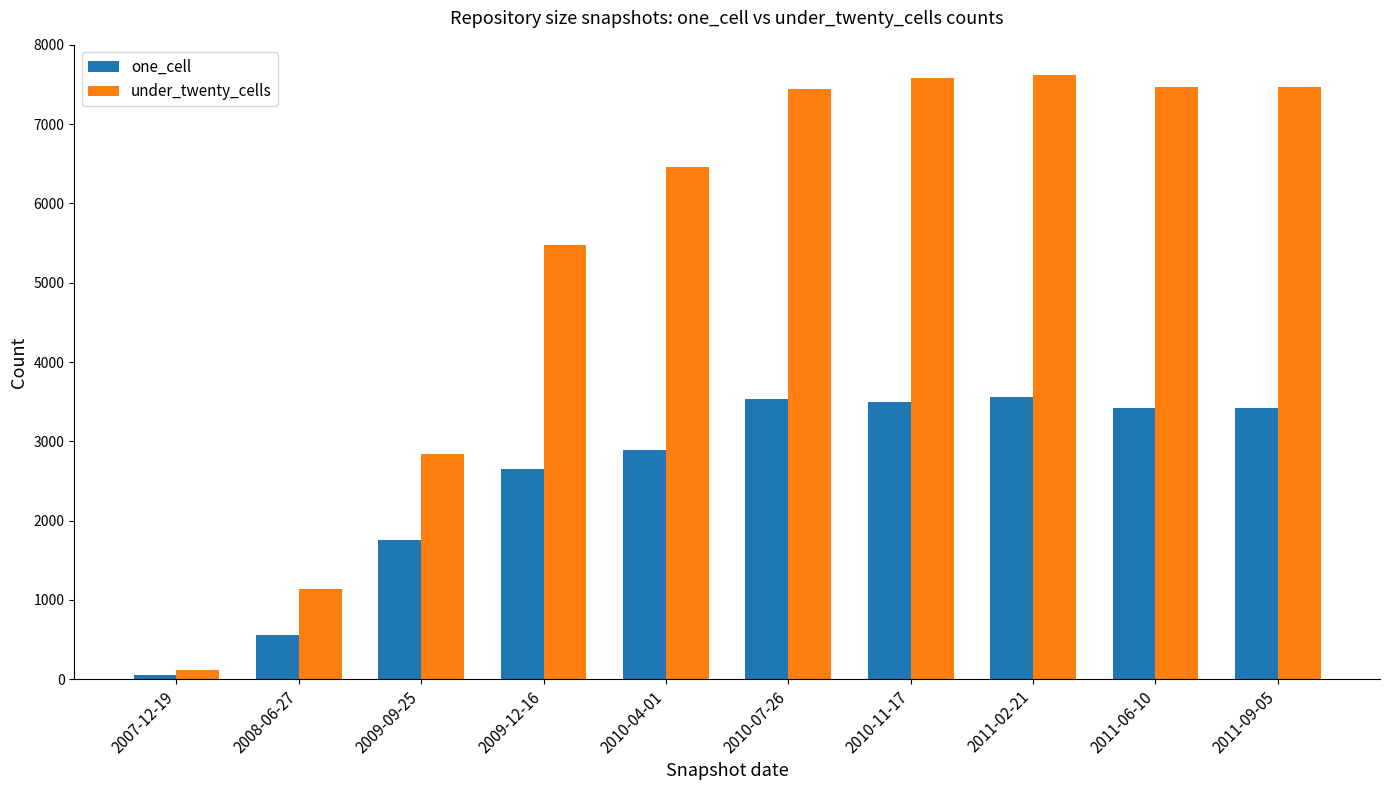

The value of under_twenty_cells at 2011-09-05 is 7472. True or false?

True